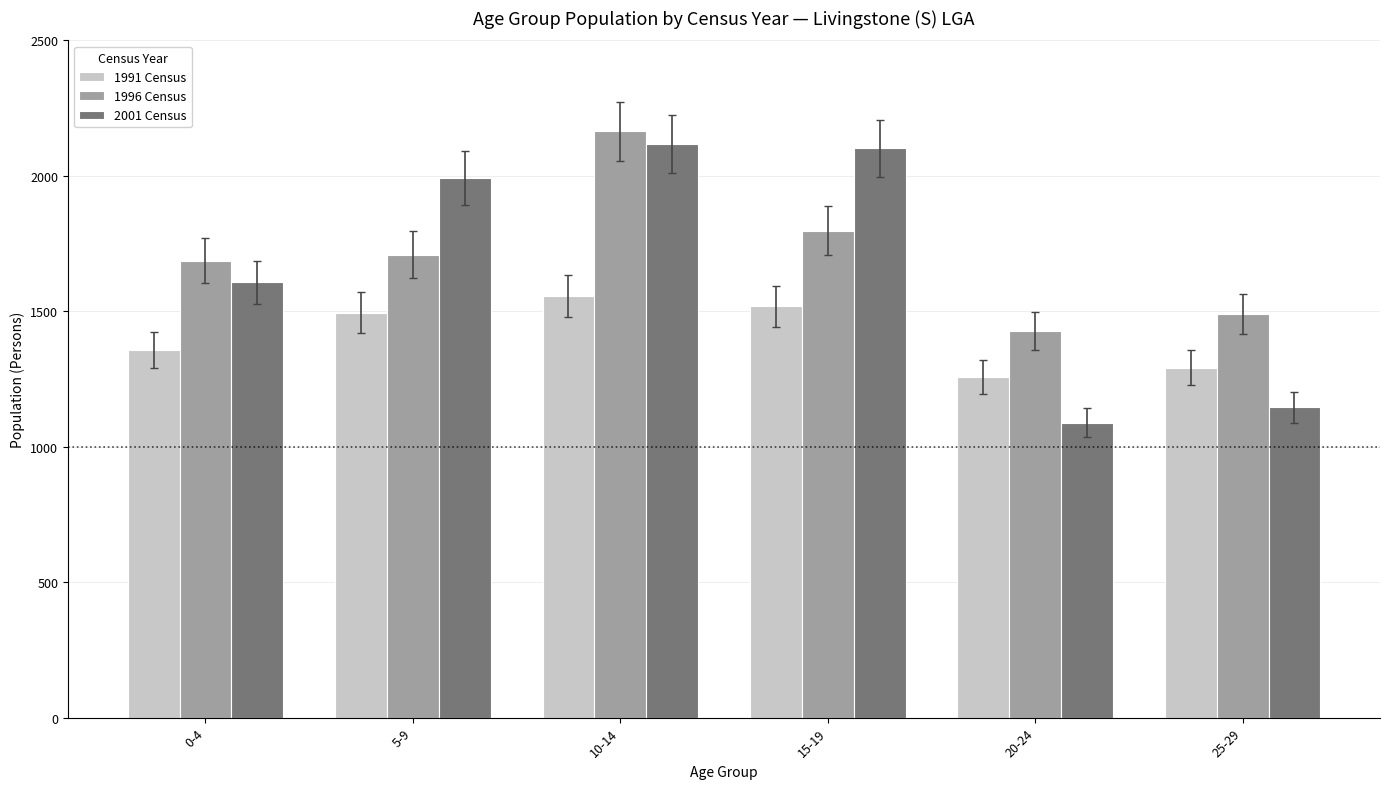

What is the minimum value shown in the chart?

1089